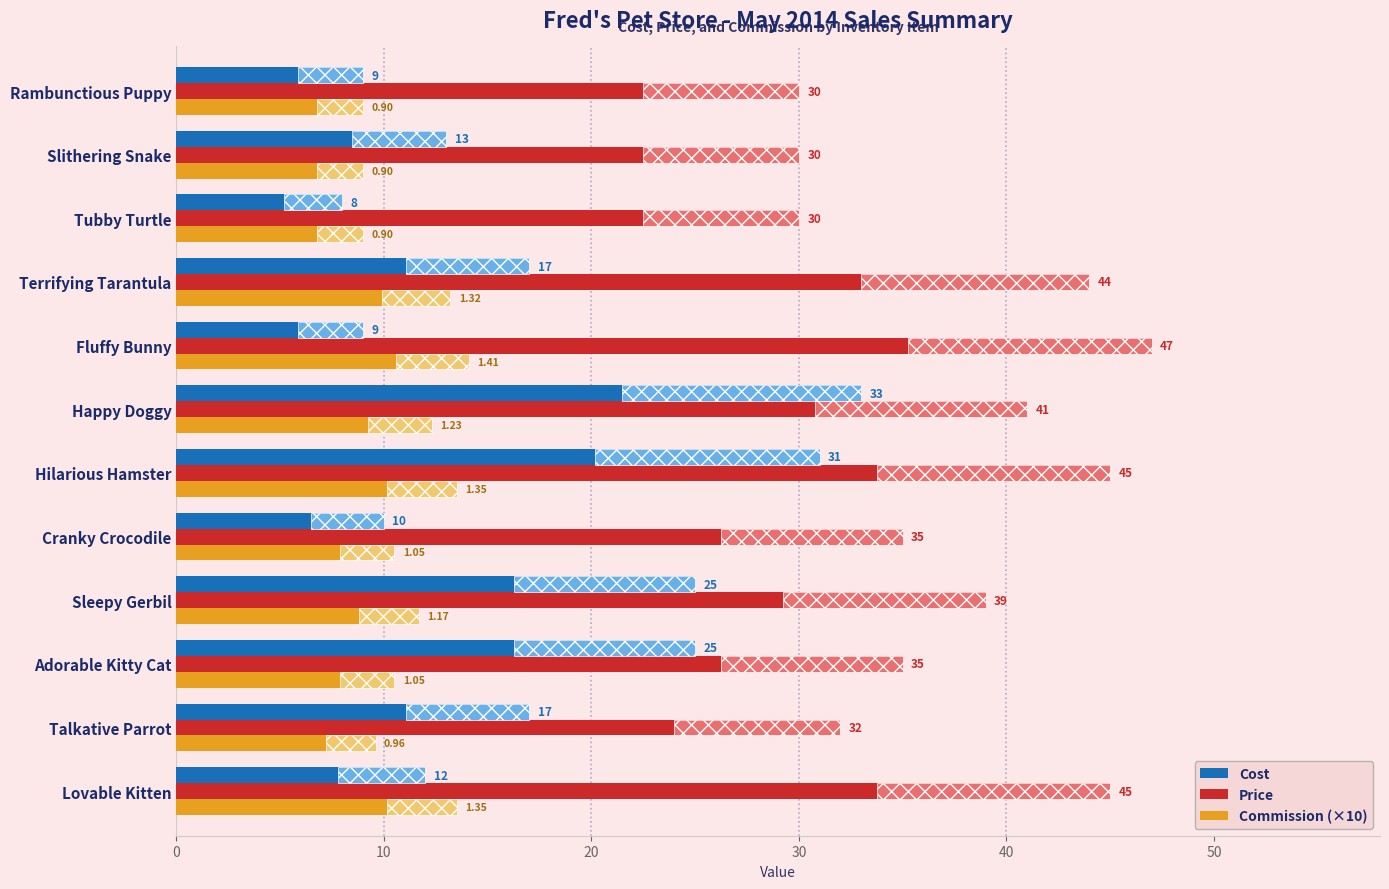

True or false: Price has a value of 27.4 at Fluffy Bunny.

False